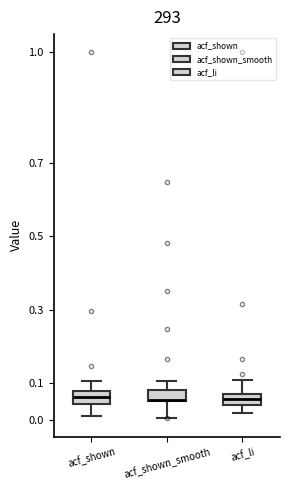

Reading left to right, transcribe this box plot: for each box, give where its median line is, the range the box spans, and where its two whiskers end, as read against the y-axis. The values are not printed on the chart, so give them approximately, as read against the axis.

acf_shown: median 0.06, box 0.04 to 0.08, whiskers 0.01 to 0.11
acf_shown_smooth: median 0.05 (drawn on the box's lower edge), box 0.05 to 0.08, whiskers 0.01 to 0.11
acf_li: median 0.06, box 0.04 to 0.07, whiskers 0.02 to 0.11